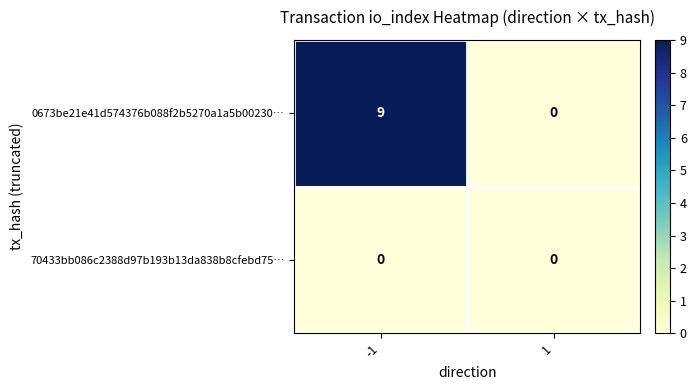

List the series in order of their peak value, lowest first.

70433bb086c2388d97b193b13da838b8cfebd75…, 0673be21e41d574376b088f2b5270a1a5b00230…